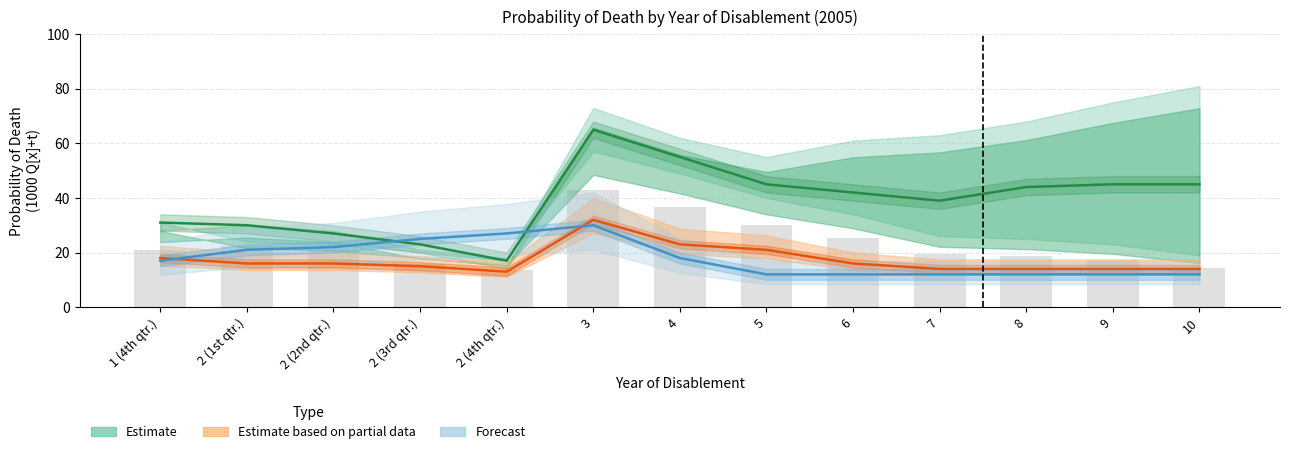

What is the average value of the Estimate based on partial data series?

17